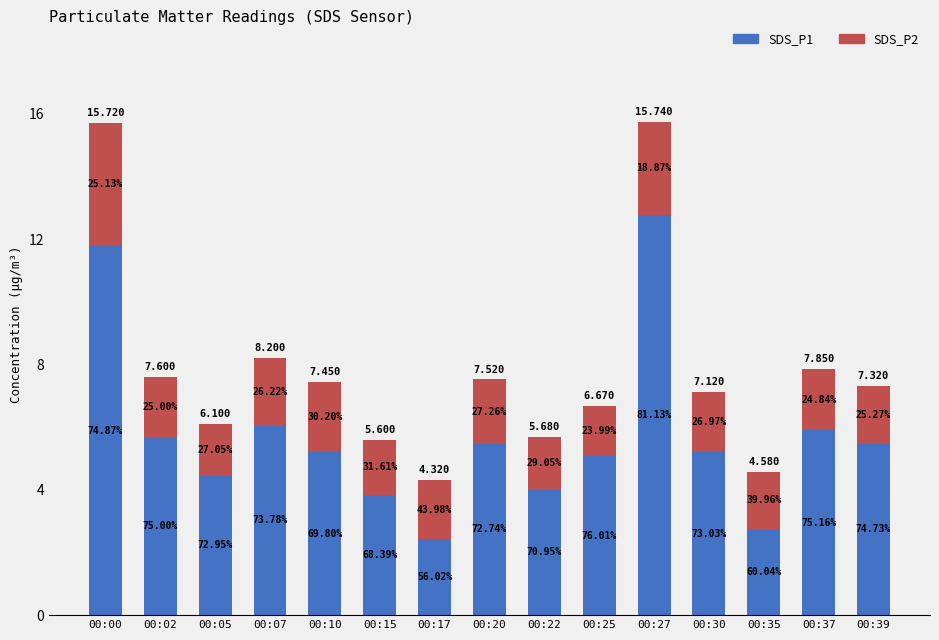

Rank the categories by SDS_P1 value from highest to lowest.

00:27, 00:00, 00:07, 00:37, 00:02, 00:20, 00:39, 00:10, 00:30, 00:25, 00:05, 00:22, 00:15, 00:35, 00:17